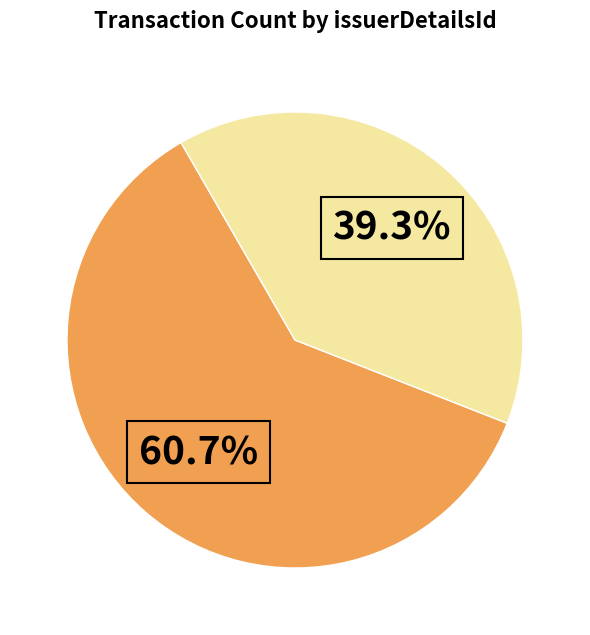

Does any single category account for the majority?

Yes